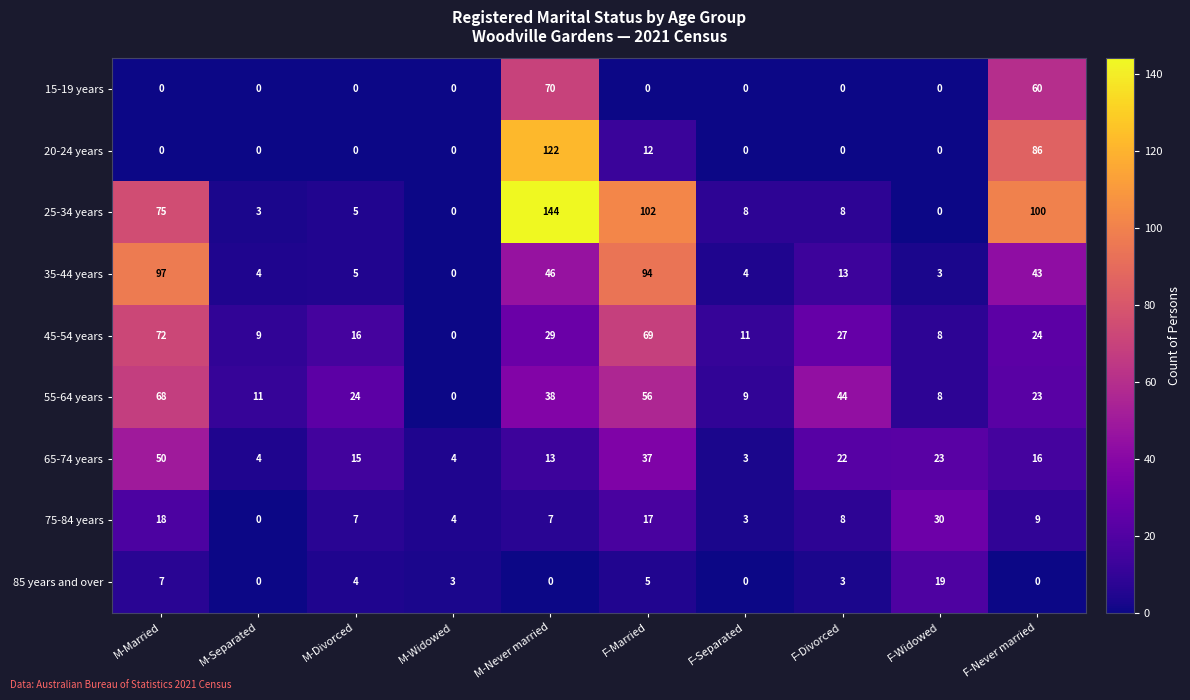

Rank the series by their maximum value, from highest to lowest.

25-34 years, 20-24 years, 35-44 years, 45-54 years, 15-19 years, 55-64 years, 65-74 years, 75-84 years, 85 years and over